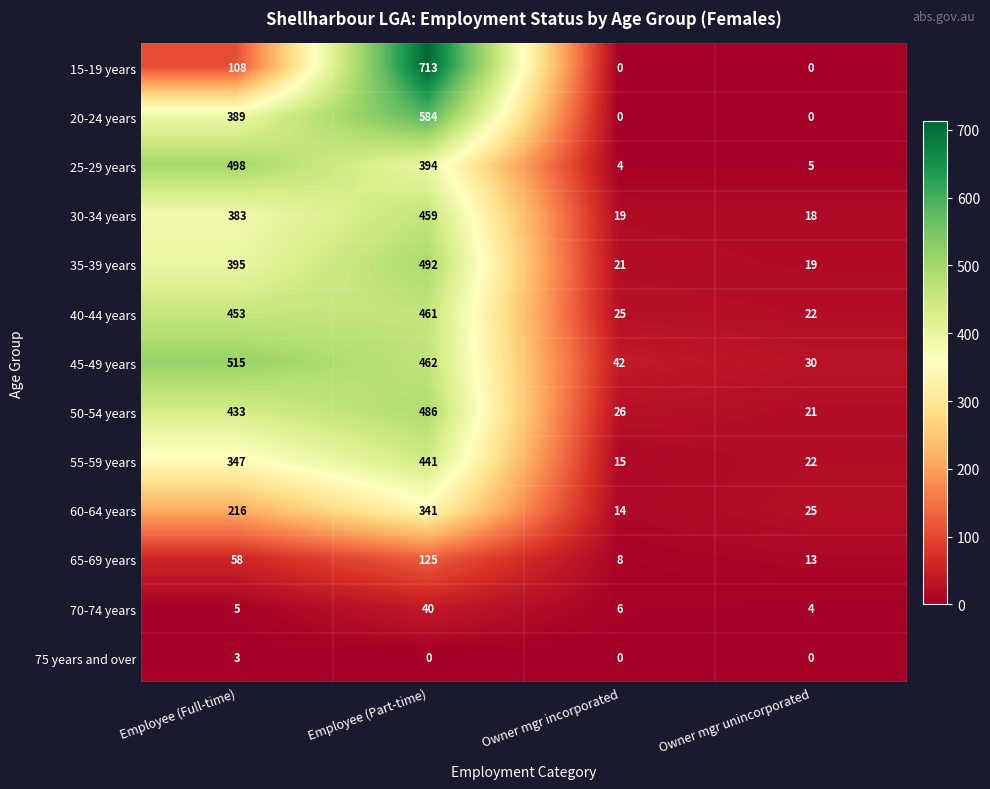

How many 75 years and over values are between 0 and 3?

4